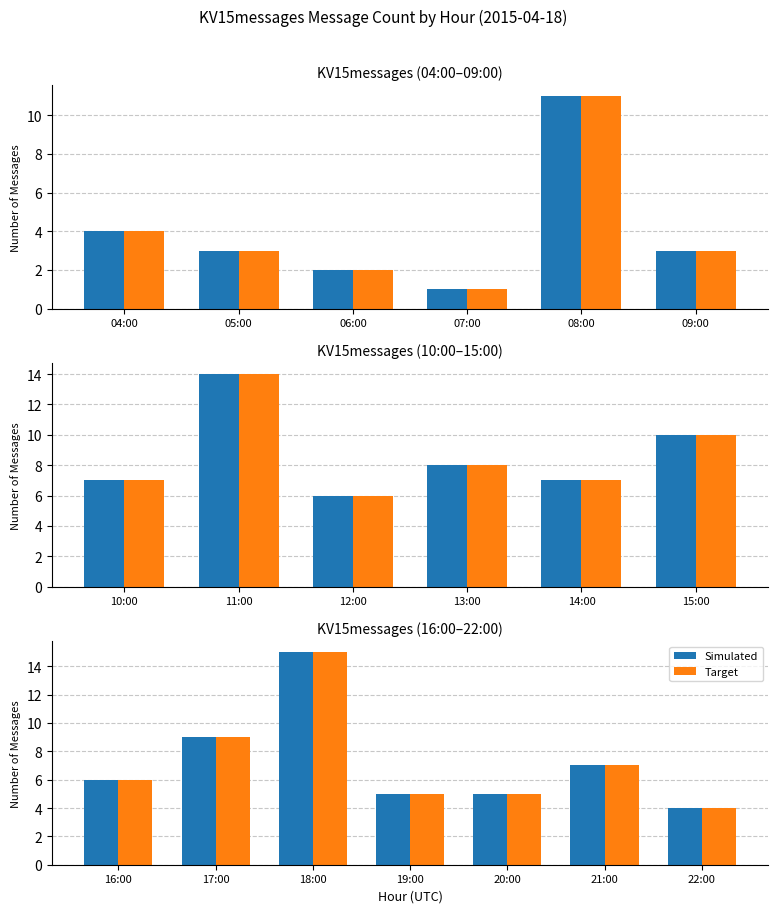

Is the value of Simulated at 20:00 greater than the value of Target at 20:00?

No